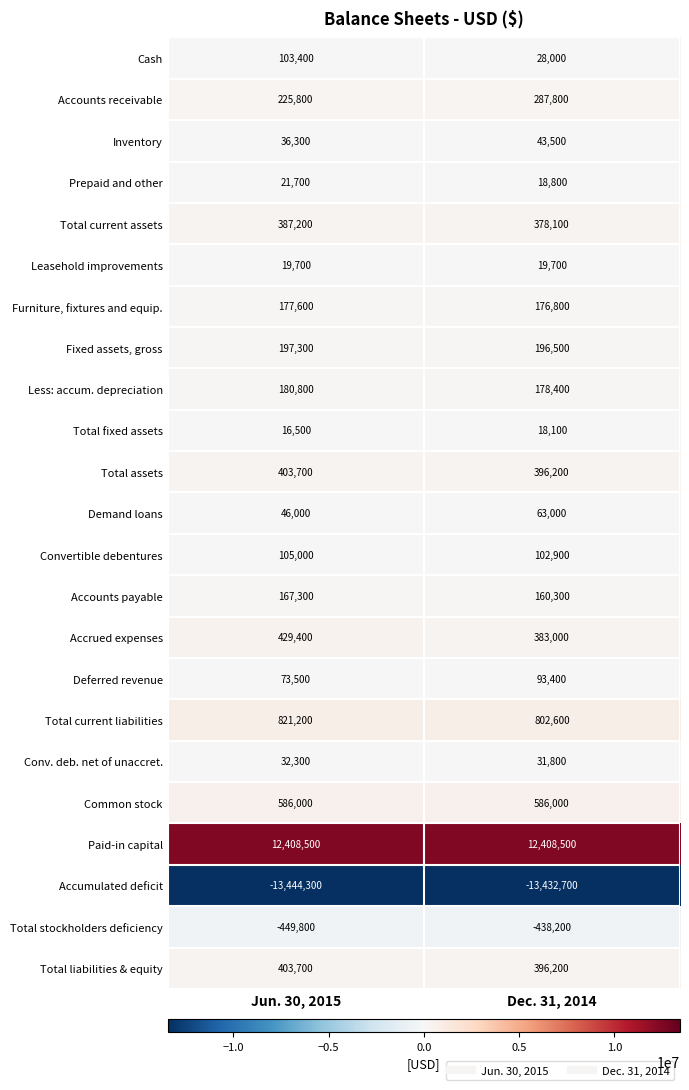

What is the minimum value shown in the chart?

-13444300